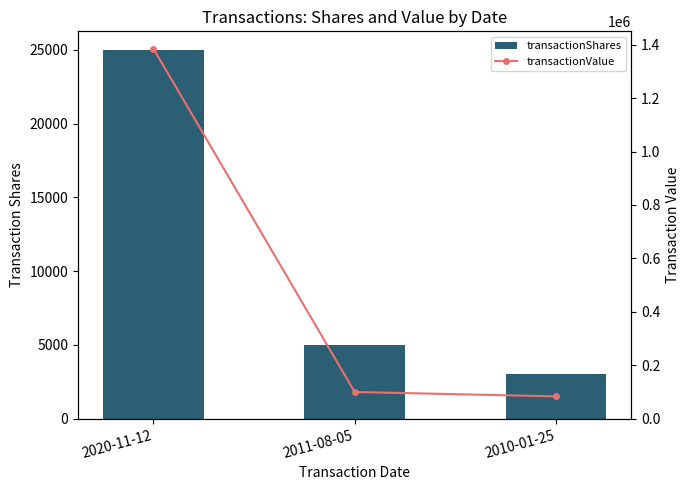

At which category is the sum across all series the highest?

2020-11-12